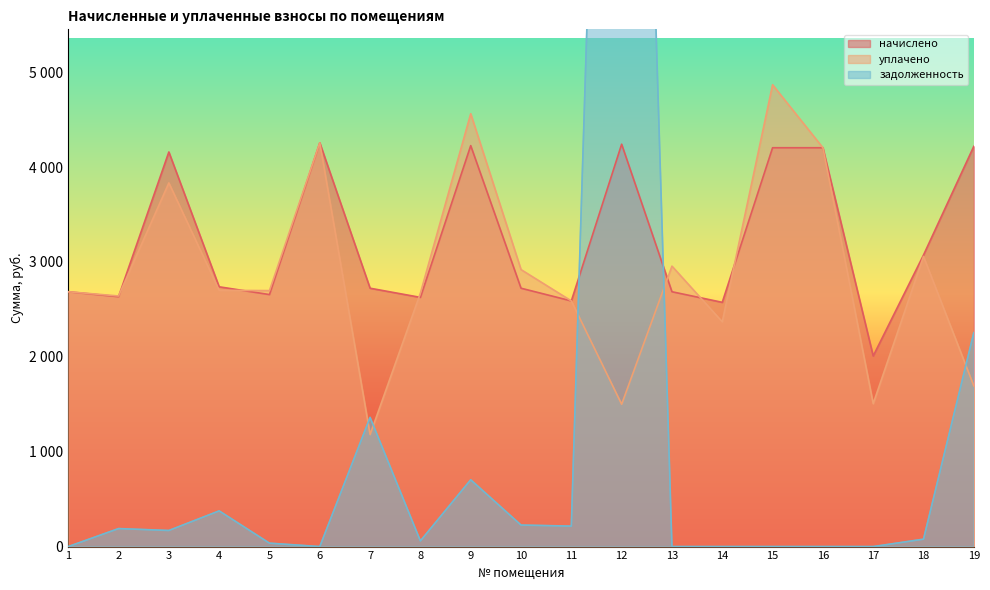

List the series in order of their overall mean, highest first.

начислено, уплачено, задолженность